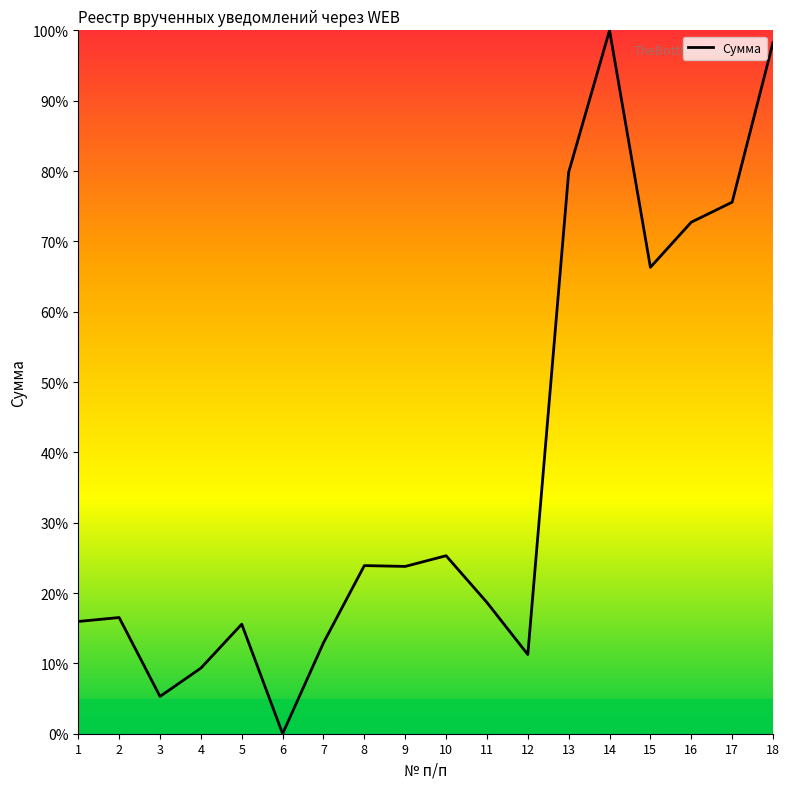

Approximately how many times larger is the value at 13 compared to 10?

3.2